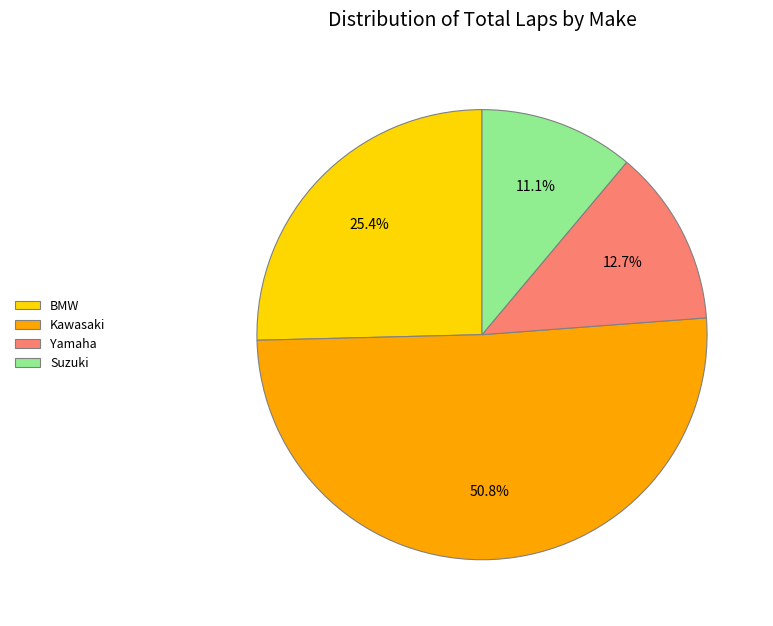

What percentage is NOT represented by Yamaha?

87.3%